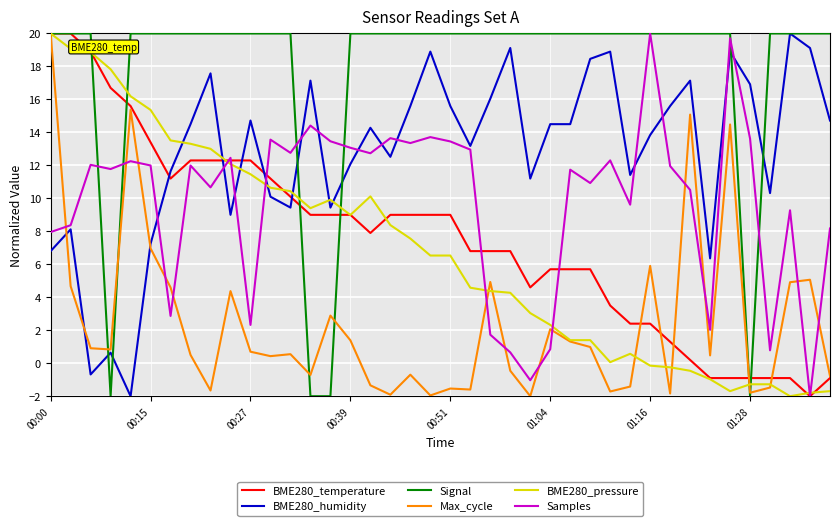

What is the sum of all Max_cycle values?

96.6